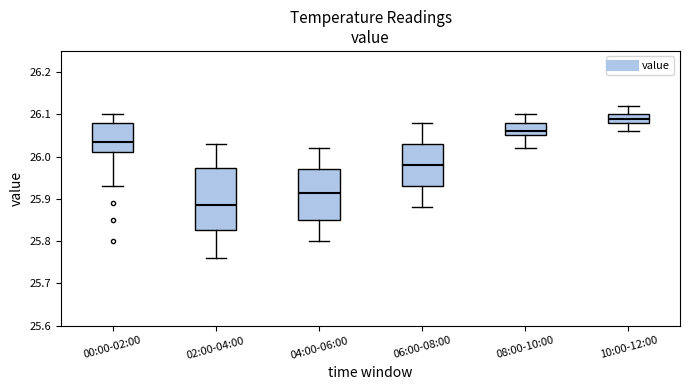

Which box has the highest median line?

10:00-12:00